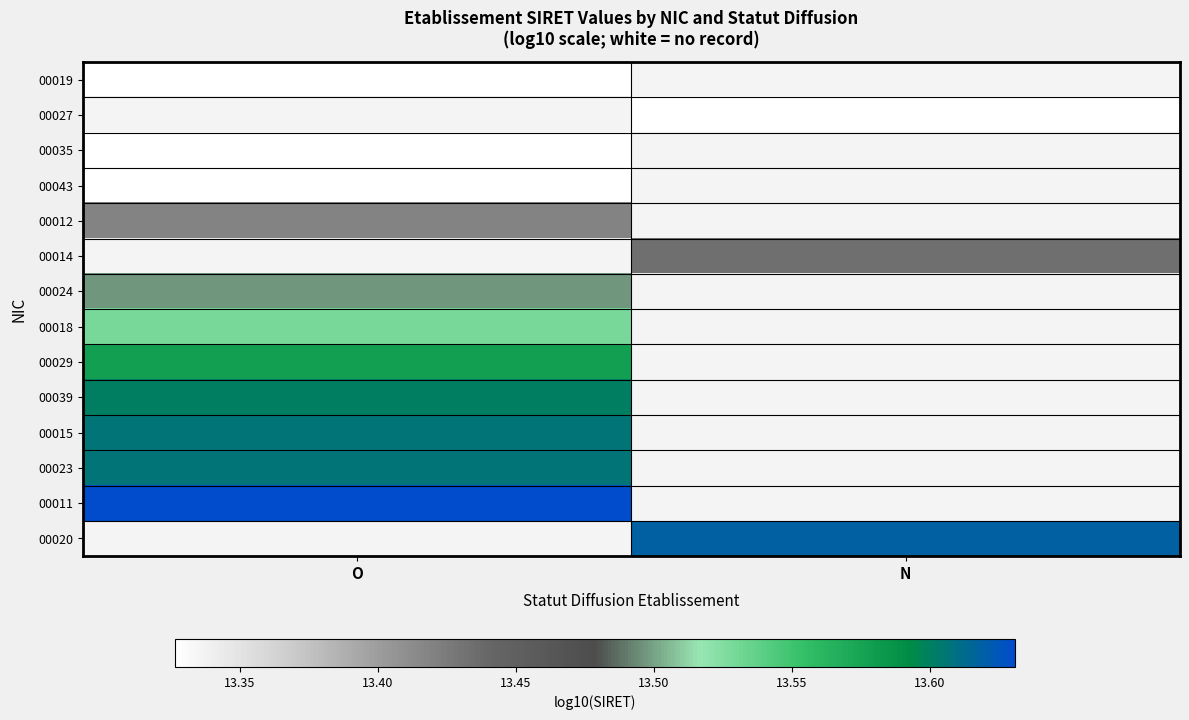

Count the number of data series in this chart.

14